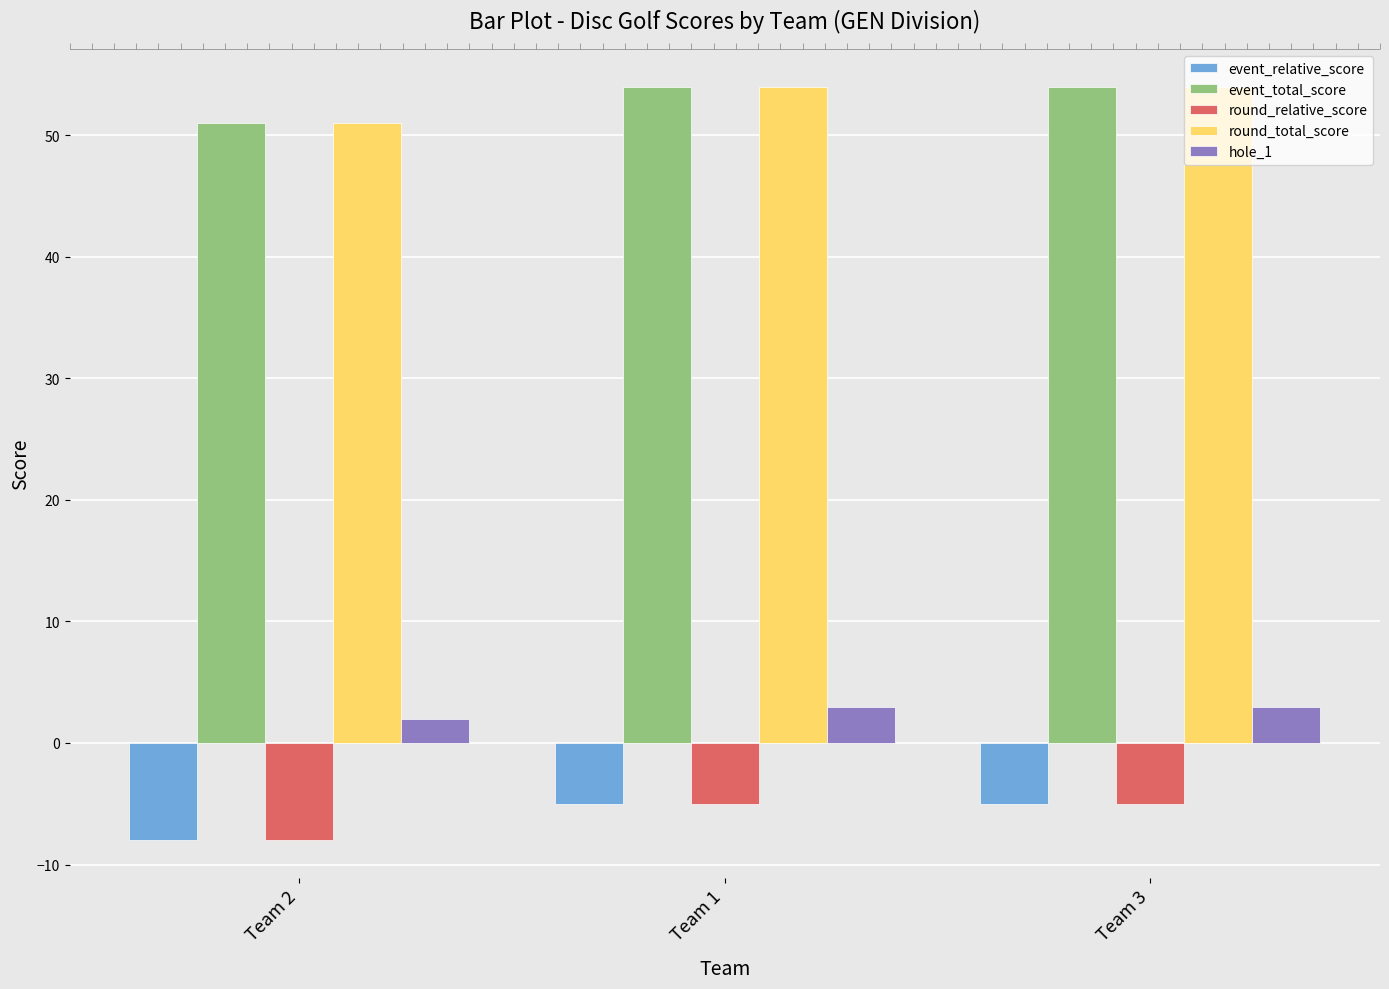

What is the highest value of the event_total_score series?

54